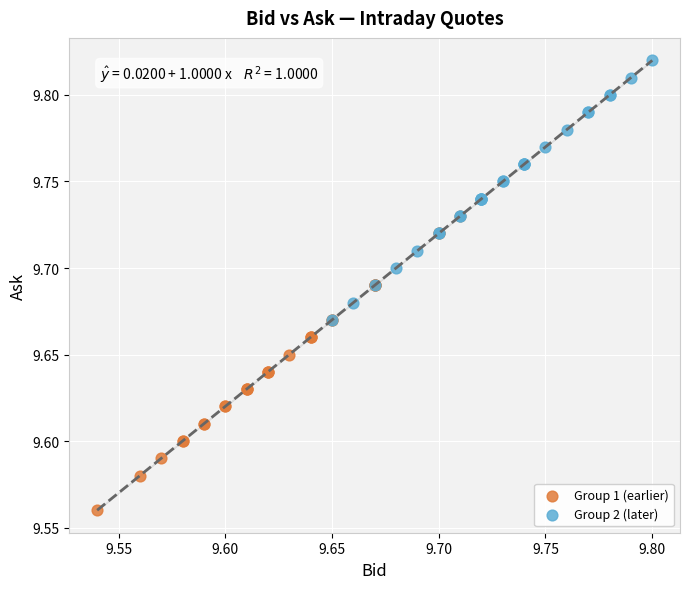

What are all the series names shown in the legend?

Group 1 (earlier), Group 2 (later)